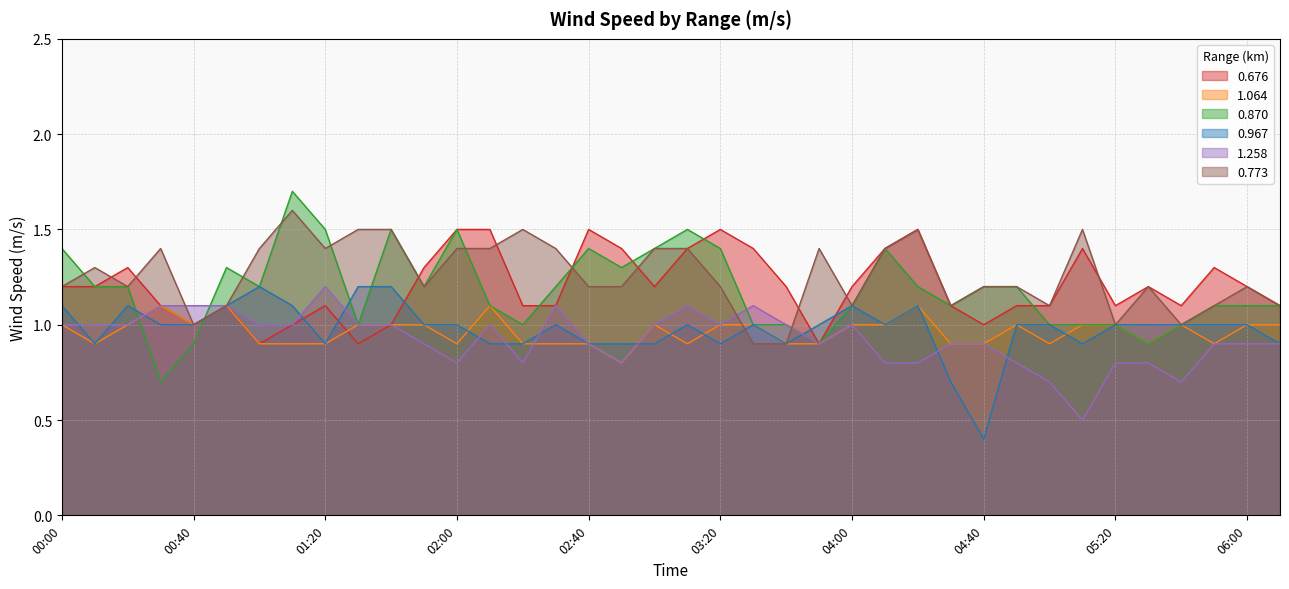

What is the smallest value displayed?

0.4